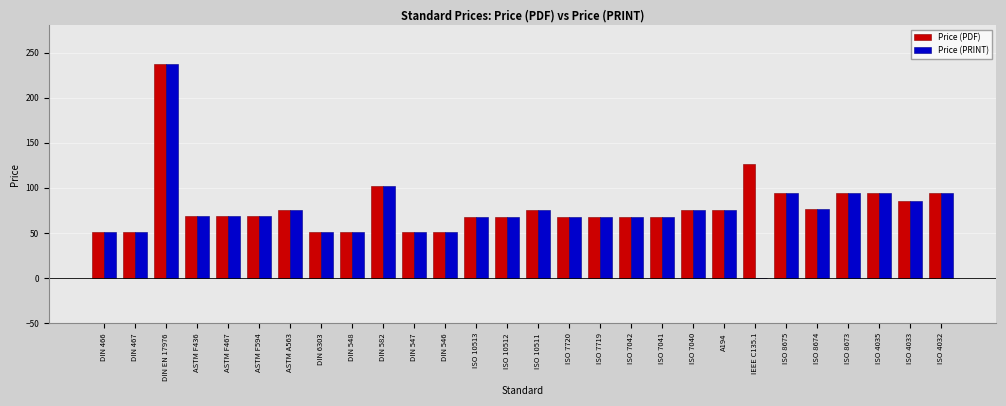

What is the maximum value for Price (PRINT)?

237.7